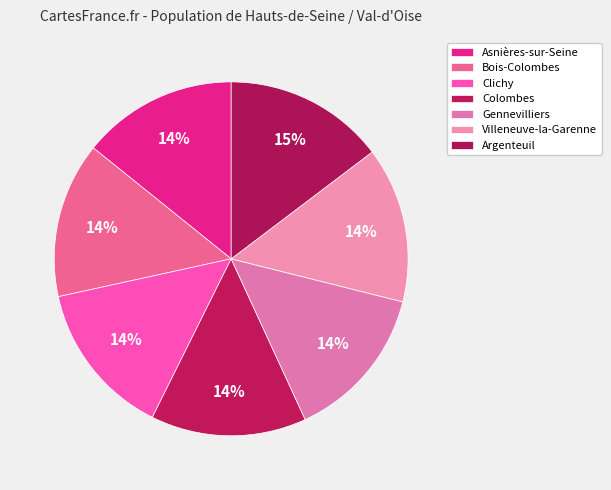

Do Asnières-sur-Seine and Clichy together represent more than half of the pie?

No